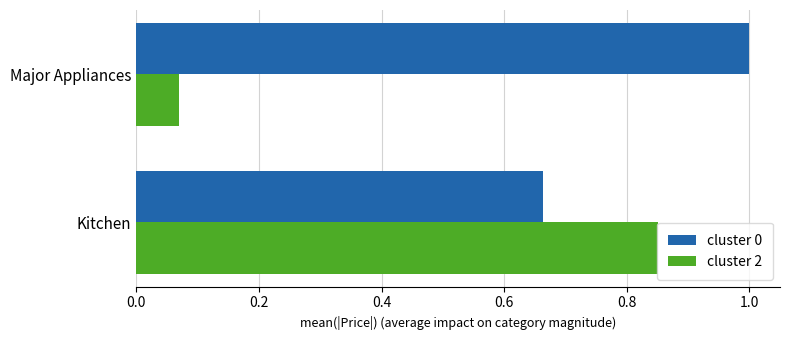

True or false: cluster 2 has a value of 0.4 at Kitchen.

False